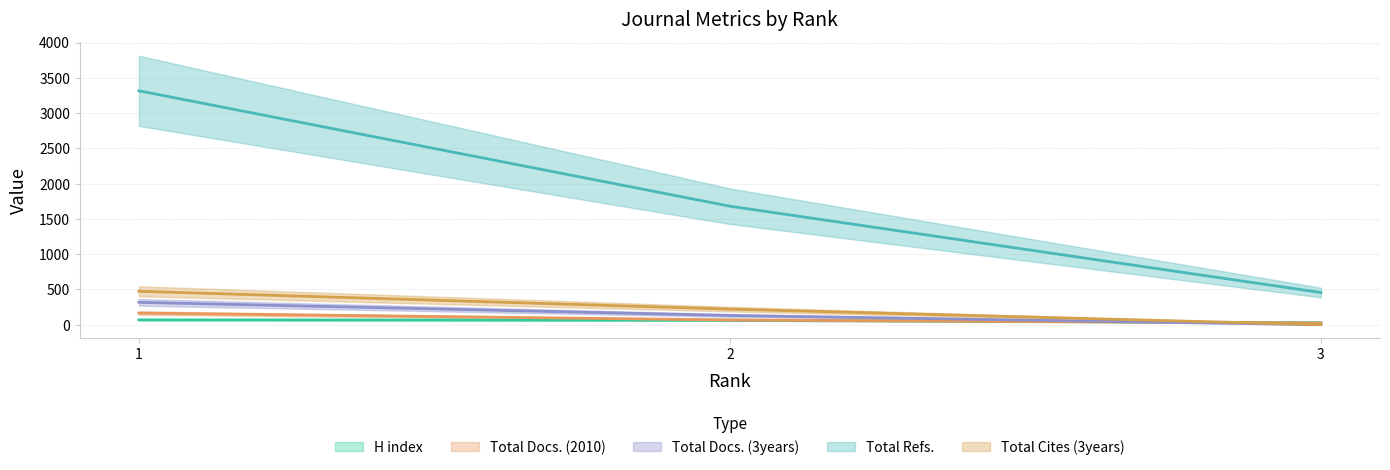

Is it true that Total Docs. (2010) equals 107 at 2?

False